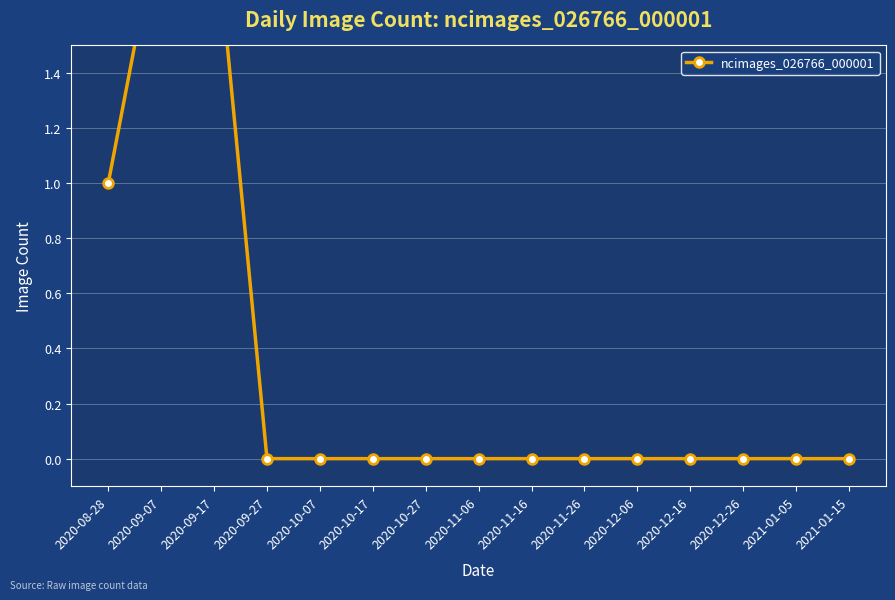

Rank the categories by value from lowest to highest.

2020-09-27, 2020-10-07, 2020-10-17, 2020-10-27, 2020-11-06, 2020-11-16, 2020-11-26, 2020-12-06, 2020-12-16, 2020-12-26, 2021-01-05, 2021-01-15, 2020-08-28, 2020-09-07, 2020-09-17